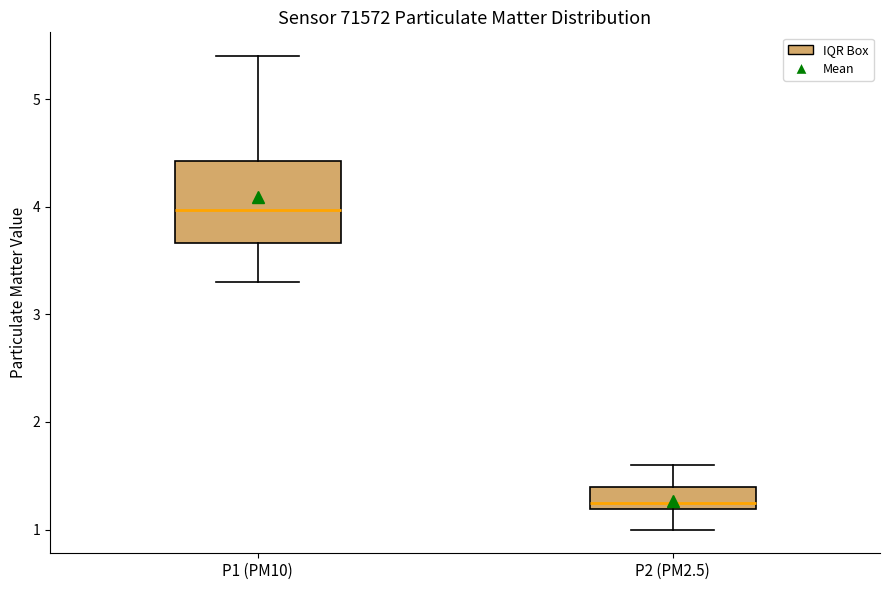

Reading left to right, read every box against the y-axis: the position of its median line, the range the box covers, and the ends of its whiskers. The values are not printed on the chart, so give them approximately, as read against the axis.

P1 (PM10): median 4.0, box 3.7 to 4.4, whiskers 3.3 to 5.4
P2 (PM2.5): median 1.3, box 1.2 to 1.4, whiskers 1.0 to 1.6